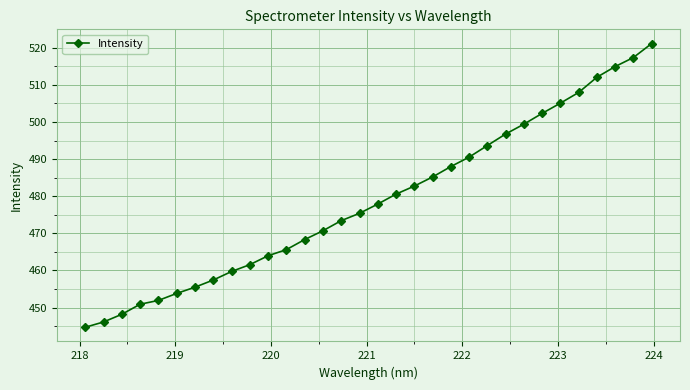

What is the greatest value displayed?

521.1